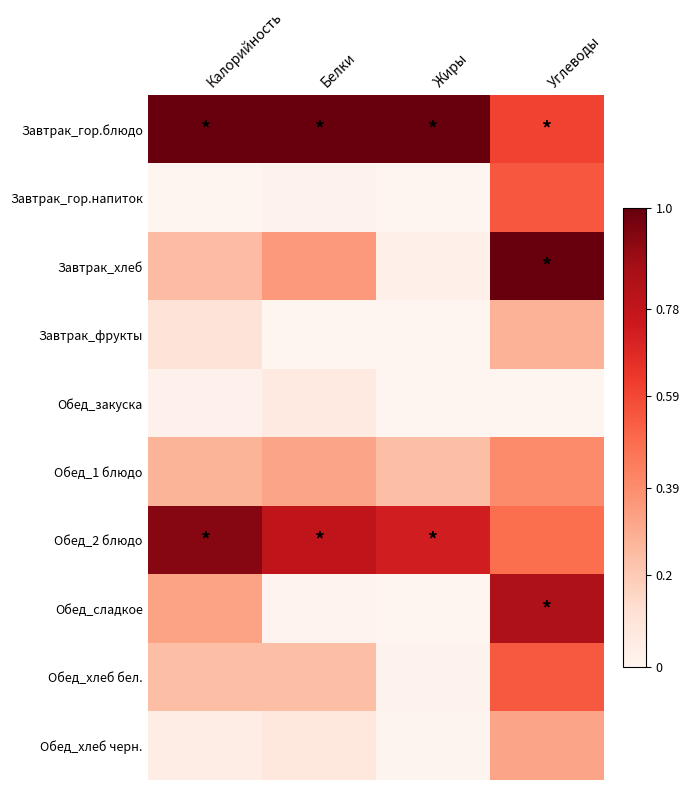

Is the value of Обед_хлеб бел. at Белки greater than the value of Обед_1 блюдо at Углеводы?

No